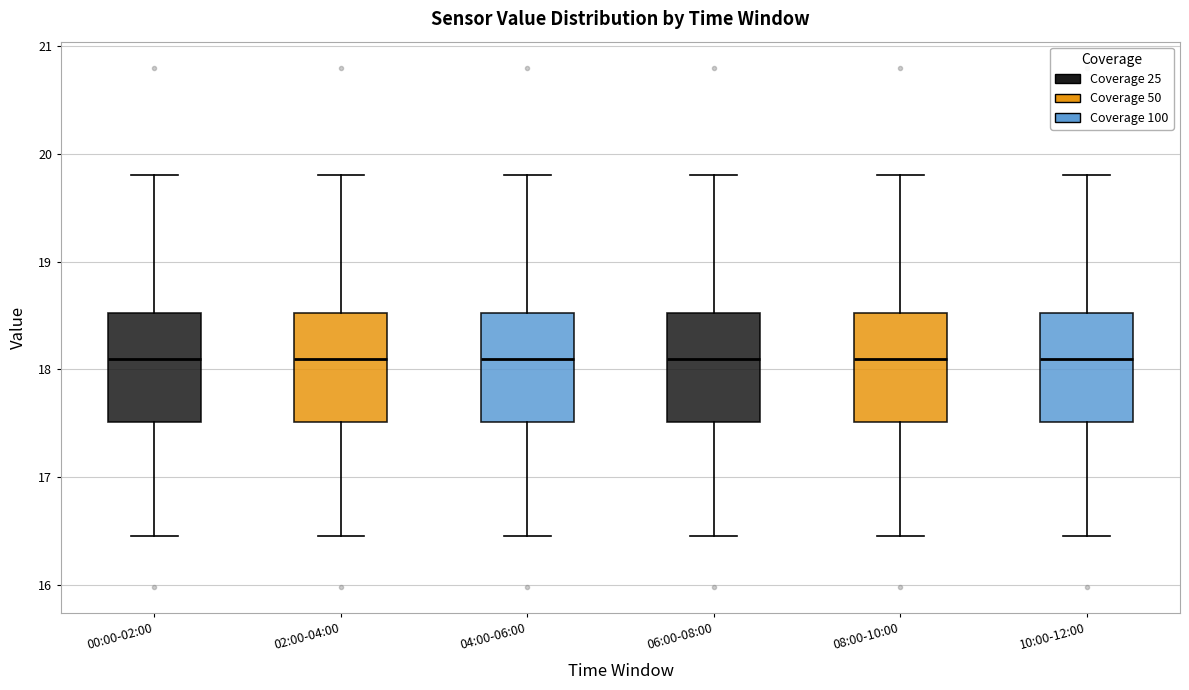

Reading left to right, read every box against the y-axis: the position of its median line, the range the box covers, and the ends of its whiskers. The values are not printed on the chart, so give them approximately, as read against the axis.

00:00-02:00: median 18.1, box 17.5 to 18.5, whiskers 16.5 to 19.8
02:00-04:00: median 18.1, box 17.5 to 18.5, whiskers 16.5 to 19.8
04:00-06:00: median 18.1, box 17.5 to 18.5, whiskers 16.5 to 19.8
06:00-08:00: median 18.1, box 17.5 to 18.5, whiskers 16.5 to 19.8
08:00-10:00: median 18.1, box 17.5 to 18.5, whiskers 16.5 to 19.8
10:00-12:00: median 18.1, box 17.5 to 18.5, whiskers 16.5 to 19.8